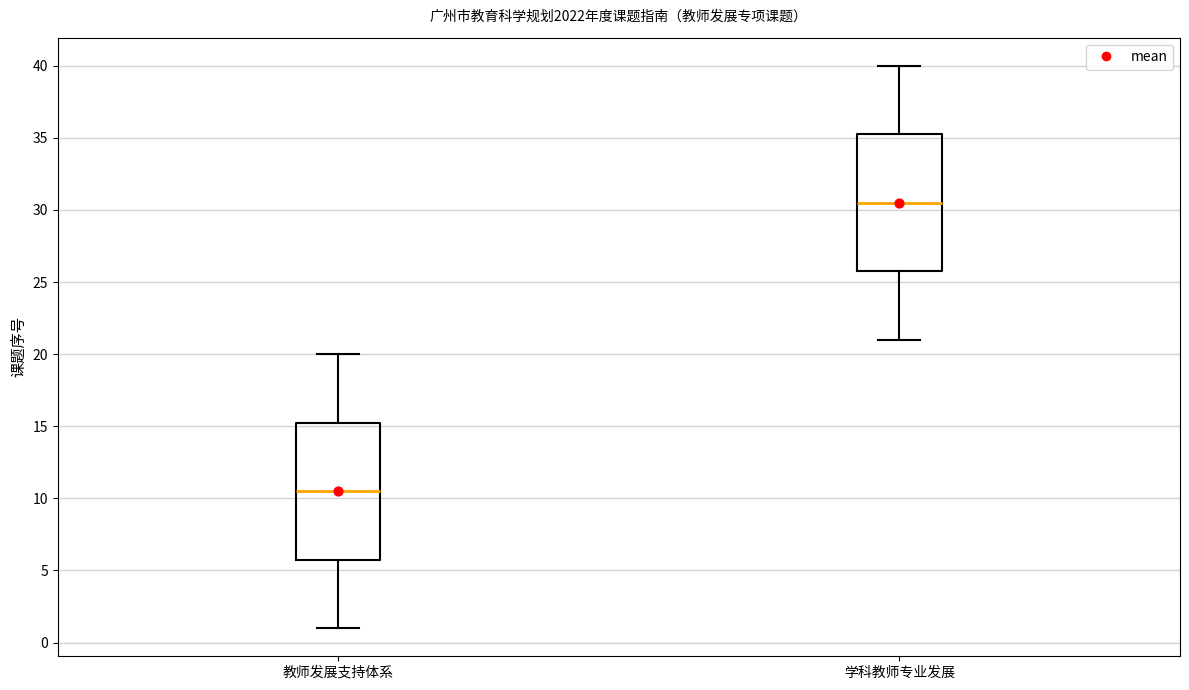

Reading left to right, transcribe this box plot: for each box, give where its median line is, the range the box spans, and where its two whiskers end, as read against the y-axis. The values are not printed on the chart, so give them approximately, as read against the axis.

教师发展支持体系: median 10.5, box 6.0 to 15.5, whiskers 1.0 to 20.0
学科教师专业发展: median 30.5, box 26.0 to 35.5, whiskers 21.0 to 40.0